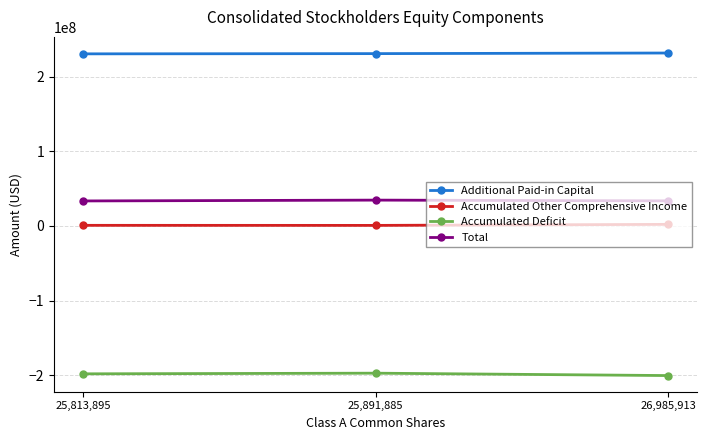

The value of Additional Paid-in Capital at 25,891,885 is 81194023. True or false?

False